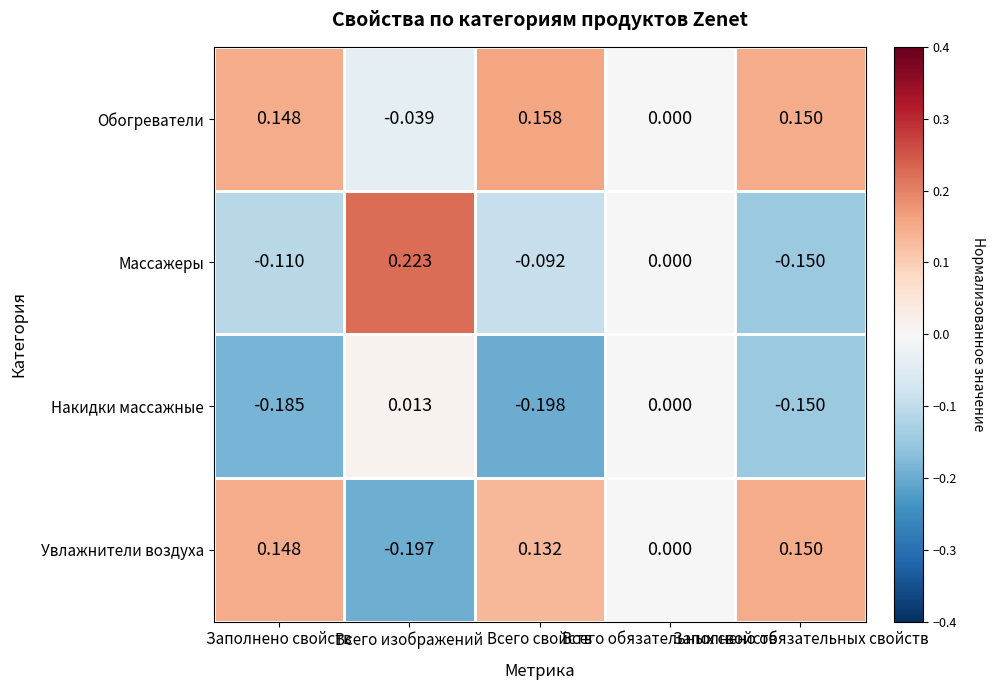

Rank the series by their average value, from highest to lowest.

Обогреватели, Увлажнители воздуха, Массажеры, Накидки массажные